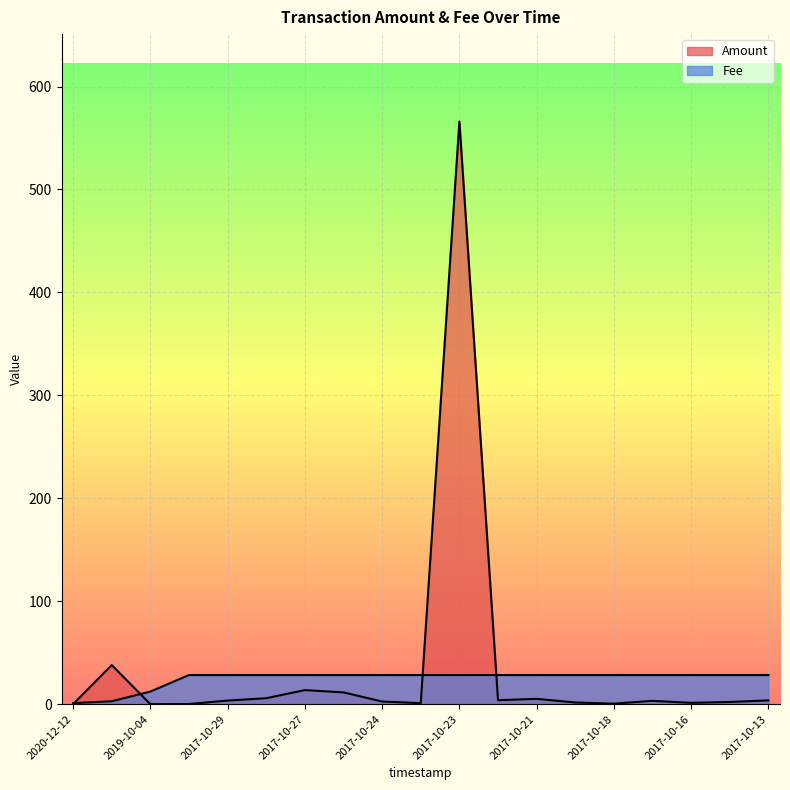

What value does the Amount series have at 2017-10-18?

0.5